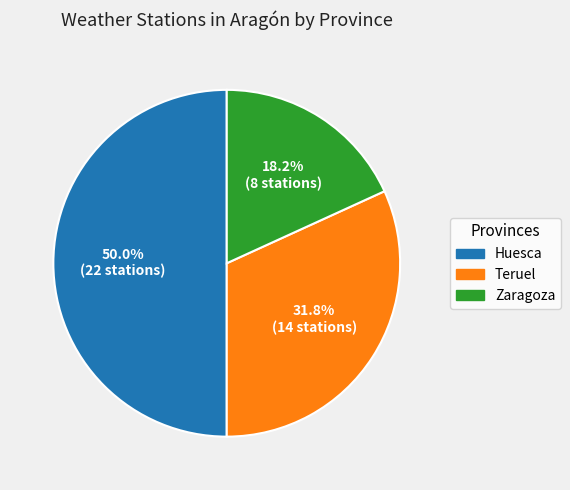

Rank the categories by value from highest to lowest.

Huesca, Teruel, Zaragoza